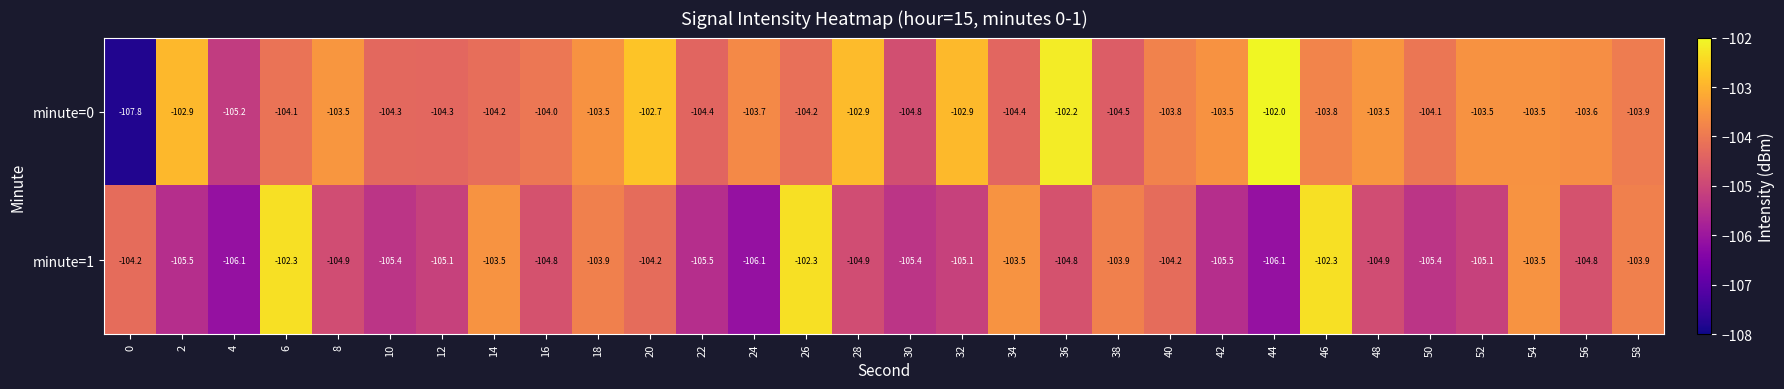

What is the difference between the minute=1 values at 48 and 22?

0.6